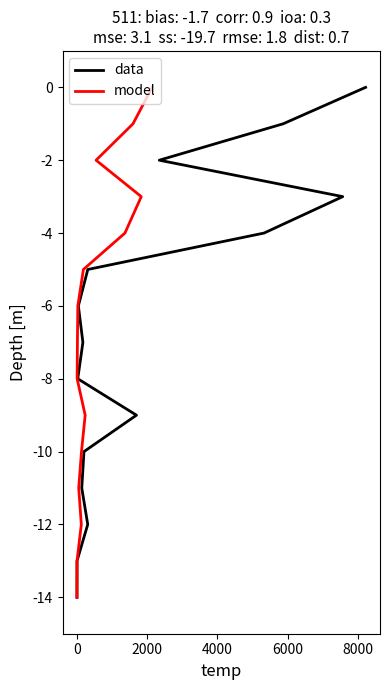

How many data points in model are above -7?

7